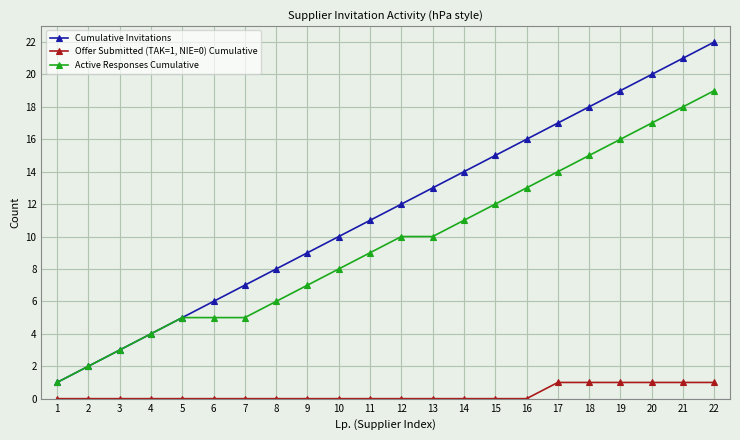

Reading right to left, transcribe all the data shown in this chart.

Cumulative Invitations: 22	21	20	19	18	17	16	15	14	13	12	11	10	9	8	7	6	5	4	3	2	1
Offer Submitted (TAK=1, NIE=0) Cumulative: 1	1	1	1	1	1	0	0	0	0	0	0	0	0	0	0	0	0	0	0	0	0
Active Responses Cumulative: 19	18	17	16	15	14	13	12	11	10	10	9	8	7	6	5	5	5	4	3	2	1